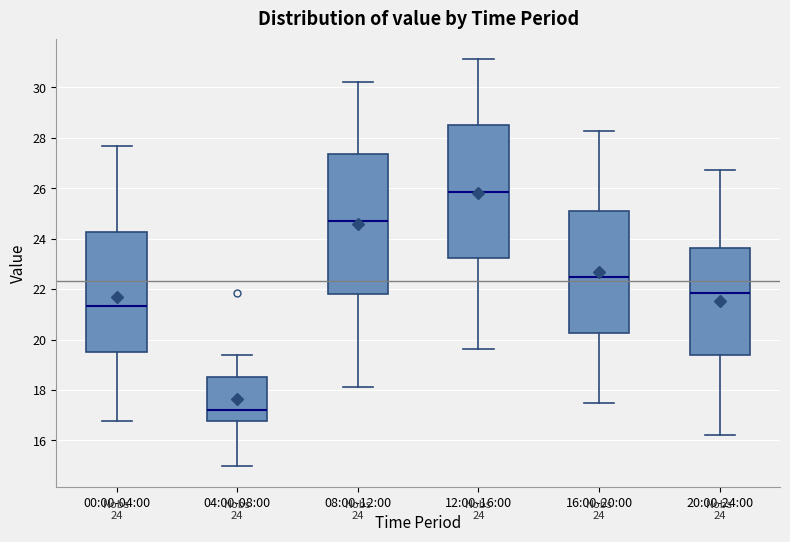

Which box has the highest median line?

12:00-16:00